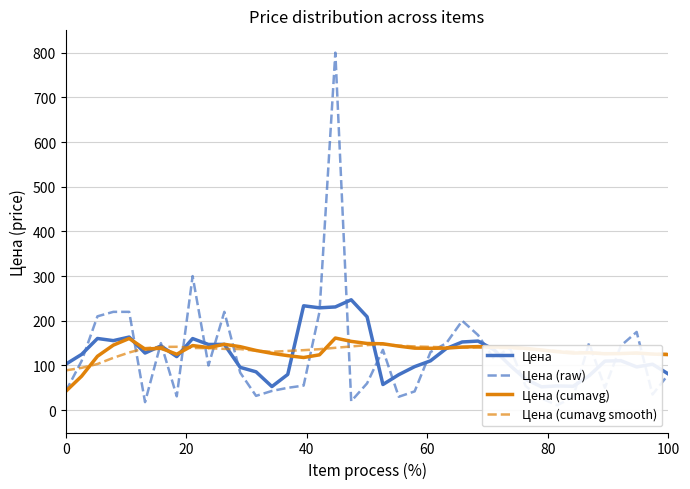

What is the smallest value displayed?

11.0